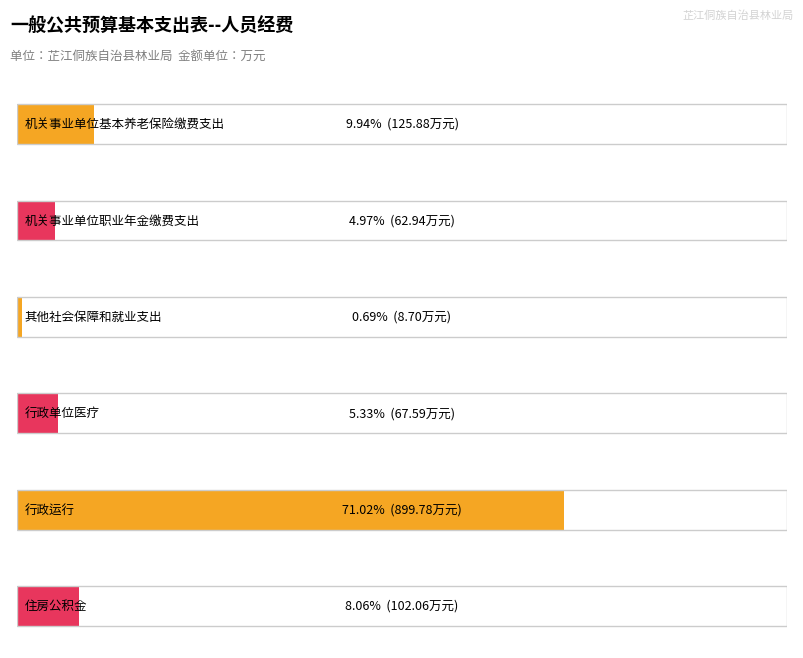

What is the approximate value at 住房公积金?

102.1